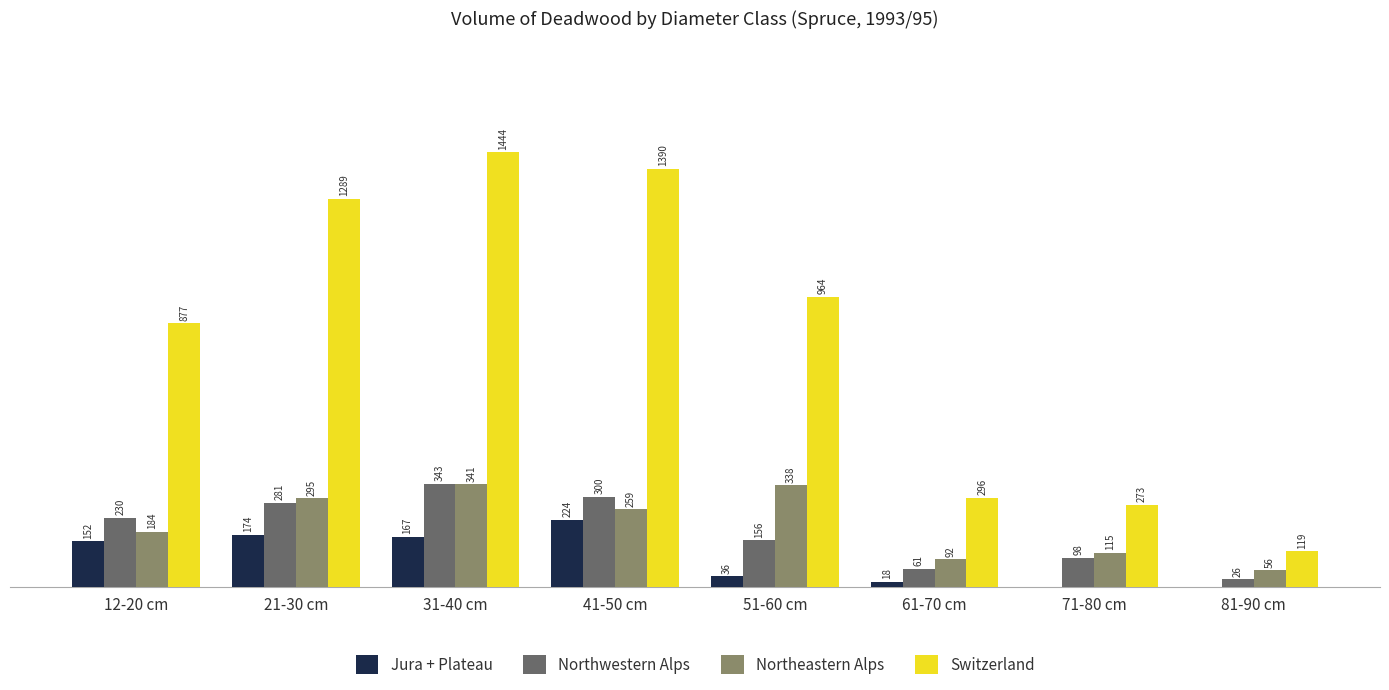

Which category has the highest value in the Northwestern Alps series?

31-40 cm